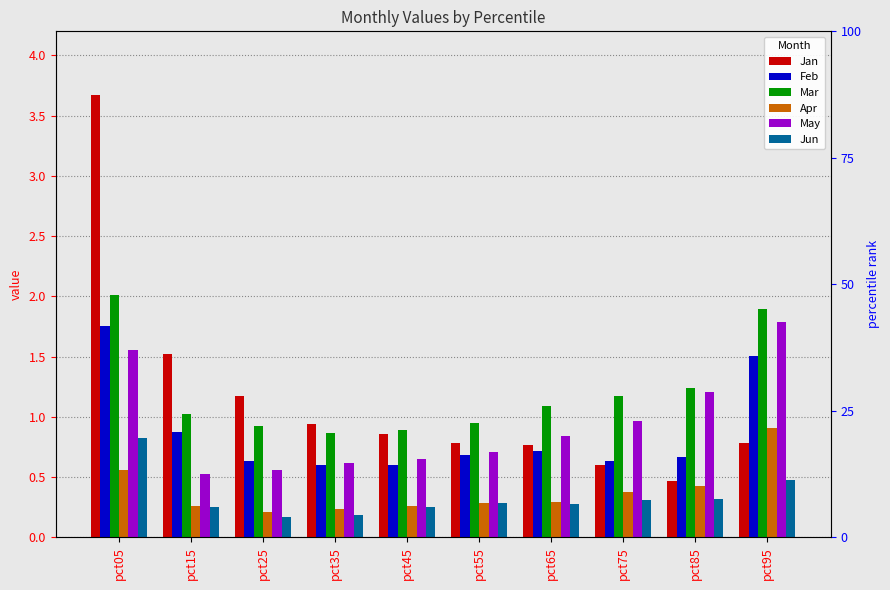

Which label corresponds to the smallest value in the chart?

pct25